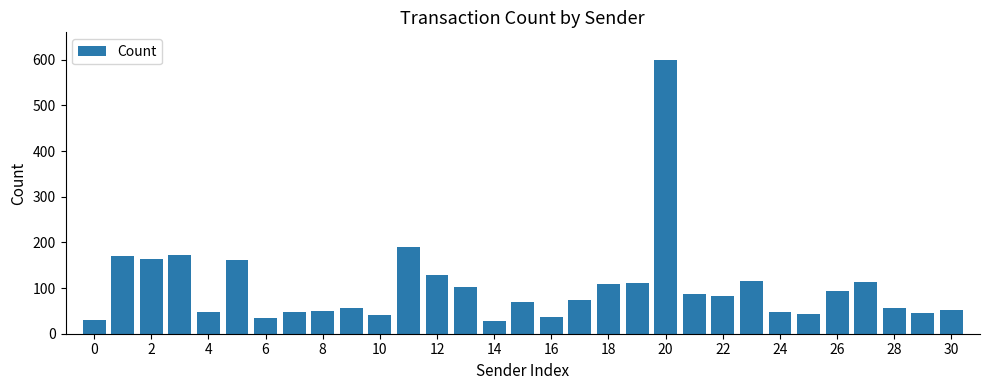

What is the value of the 11th bar from the left?

42